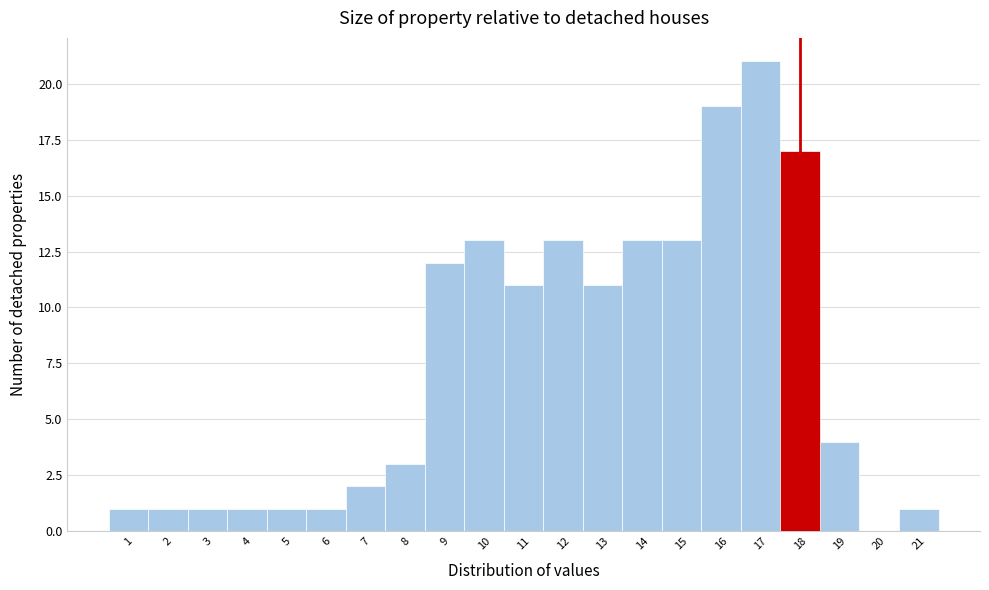

Reading left to right, list every bar in this chart as the range it spans on the x-axis followed by its height. The values are not printed on the chart, so give them approximately, as read against the axis.

0.5 to 1.5: 1
1.5 to 2.5: 1
2.5 to 3.5: 1
3.5 to 4.5: 1
4.5 to 5.5: 1
5.5 to 6.5: 1
6.5 to 7.5: 2
7.5 to 8.5: 3
8.5 to 9.5: 12
9.5 to 10.5: 13
10.5 to 11.5: 11
11.5 to 12.5: 13
12.5 to 13.5: 11
13.5 to 14.5: 13
14.5 to 15.5: 13
15.5 to 16.5: 19
16.5 to 17.5: 21
17.5 to 18.5: 17
18.5 to 19.5: 4
19.5 to 20.5: 0
20.5 to 21.5: 1